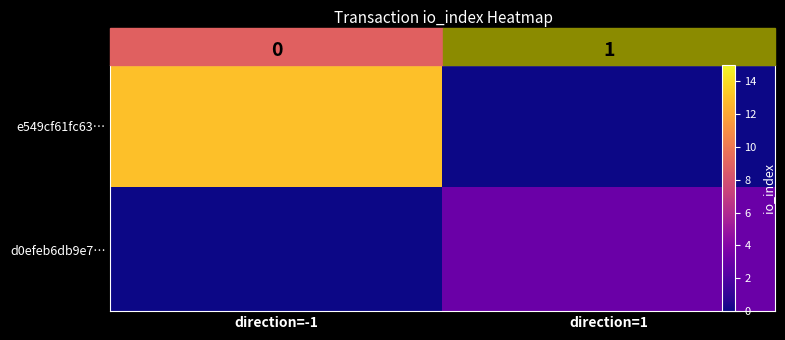

Between direction=-1 and direction=1, which is larger?

direction=-1